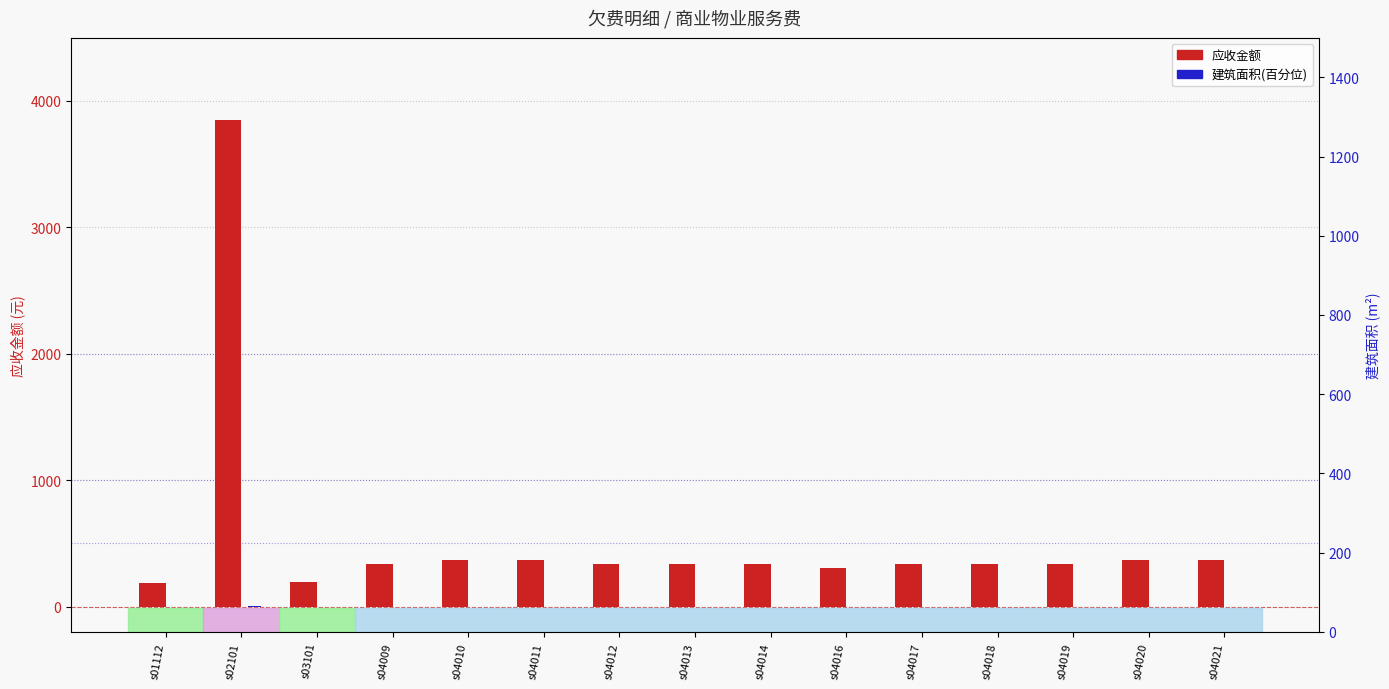

True or false: 建筑面积(百分位) has a value of 0.5 at s04020.

True